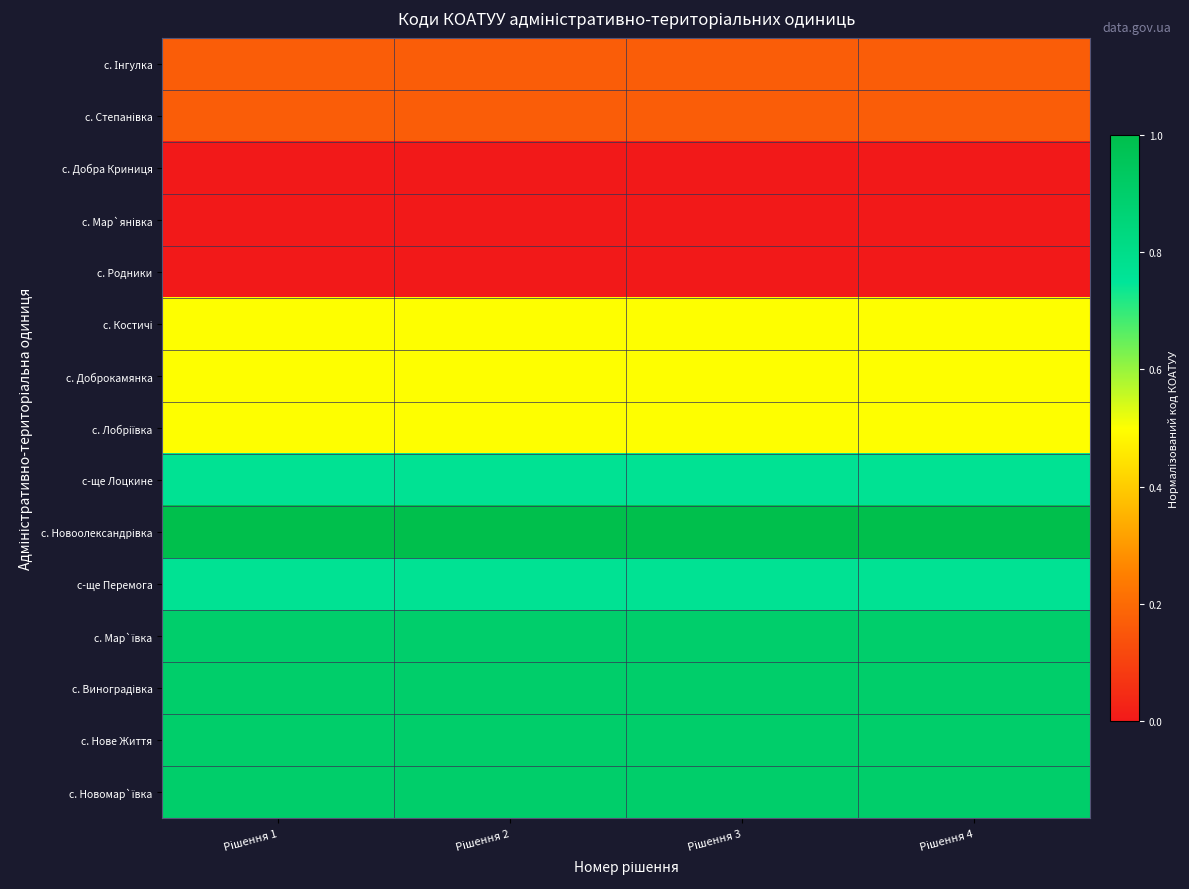

Between Рішення 2 and Рішення 3, which is larger?

Рішення 2